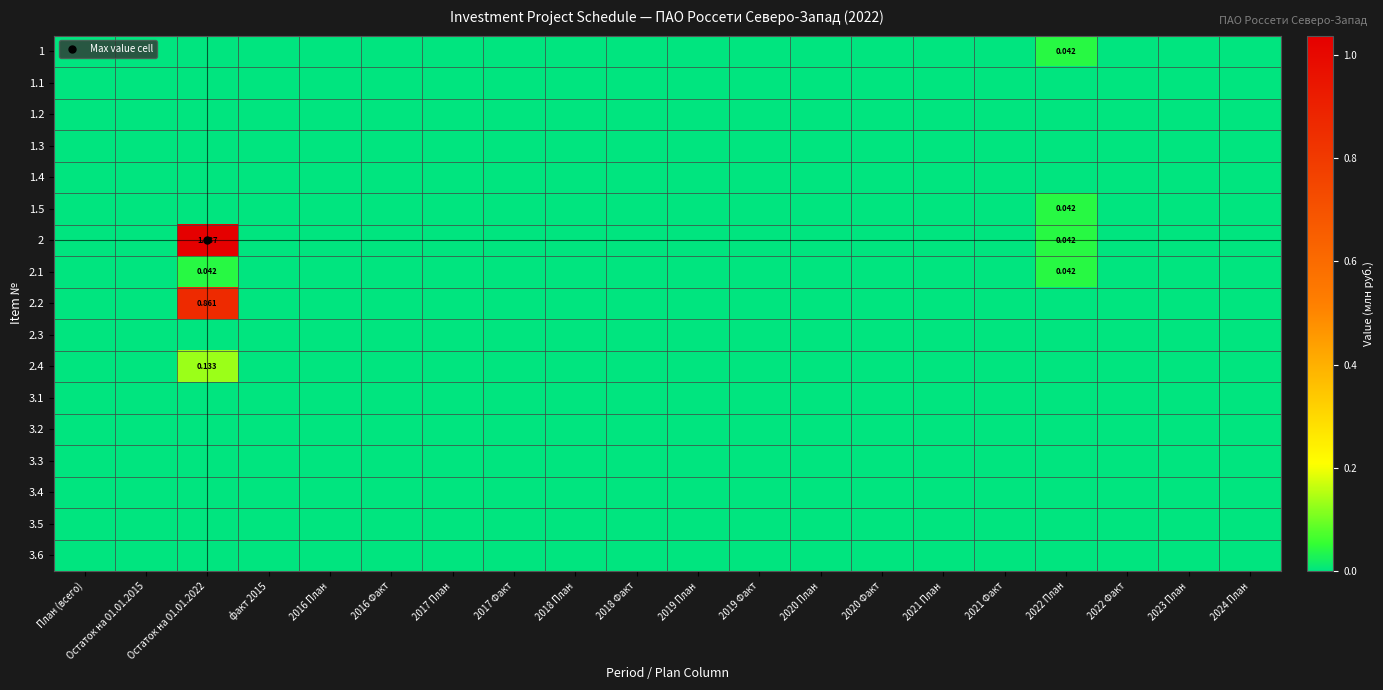

Is the value of 2.2 at 2023 План greater than the value of 3.2 at 2023 План?

No